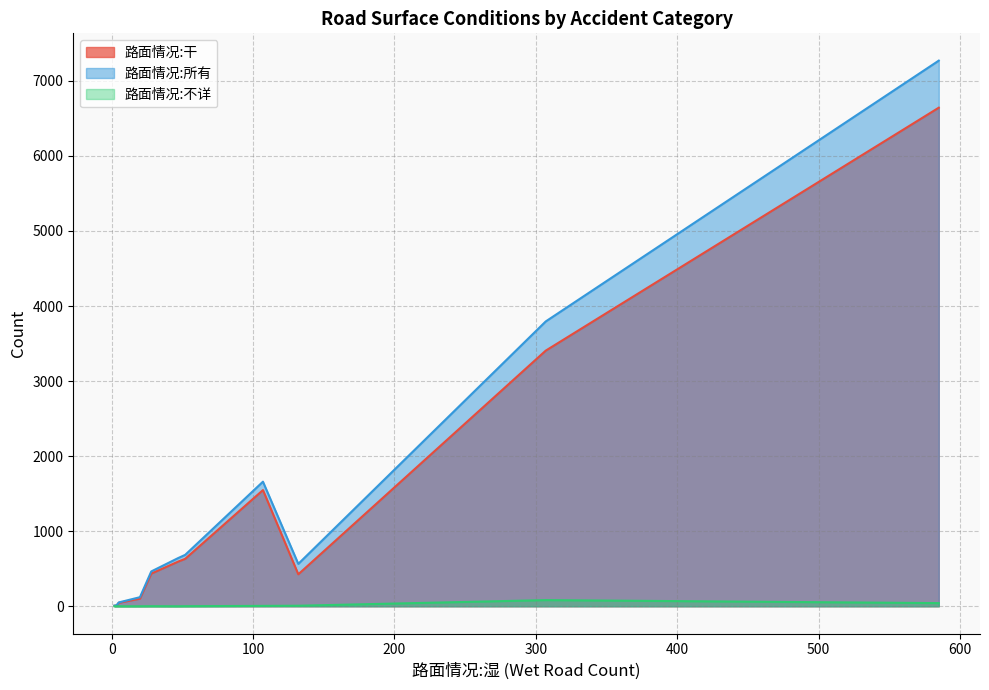

How many lines are shown in the chart?

3